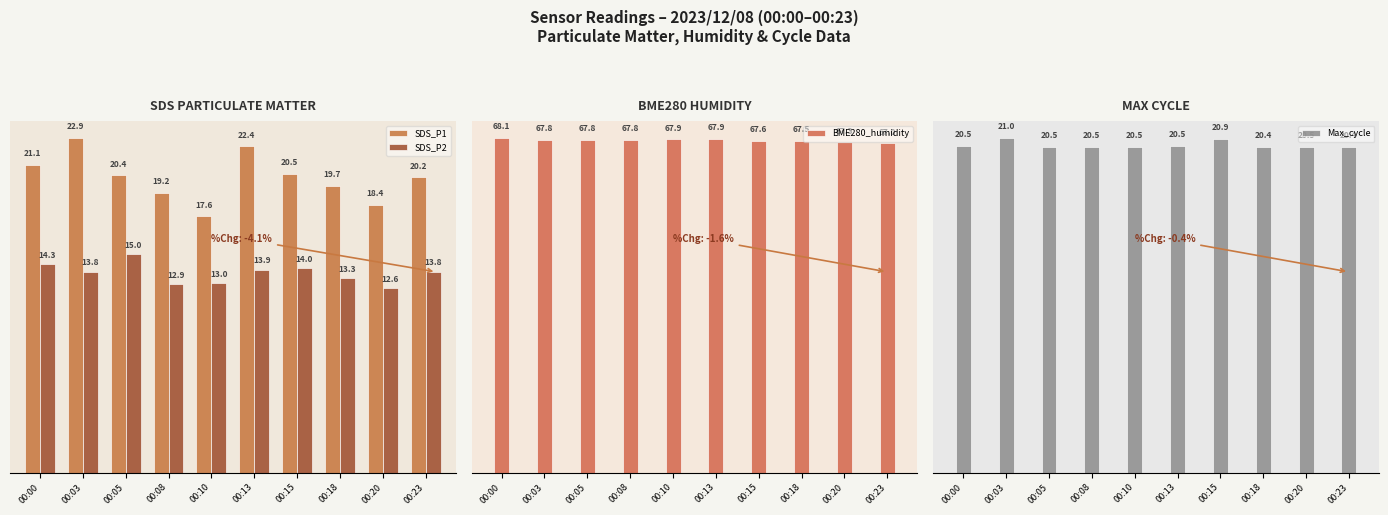

What is the total value across all series at 00:23?

121.5